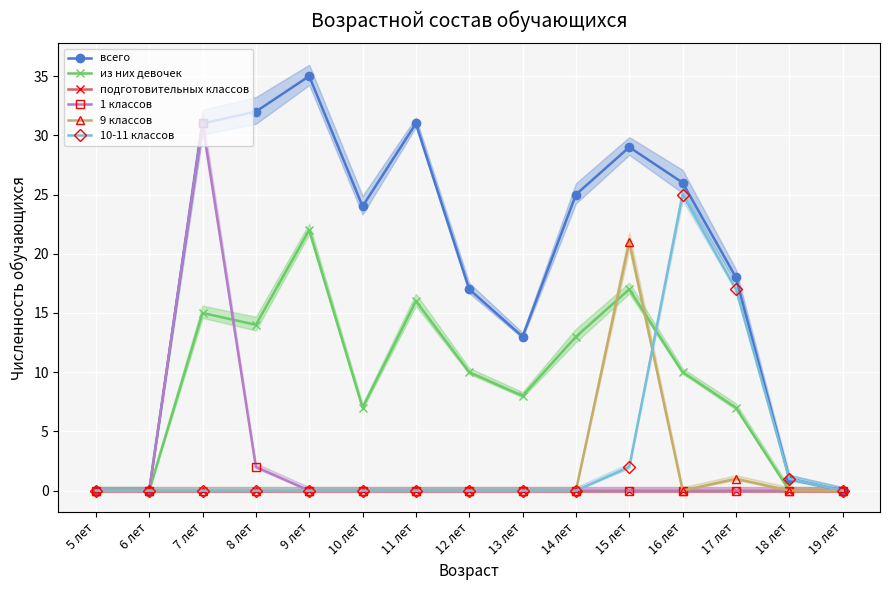

What is the difference between the second highest and minimum values in the из них девочек series?

17